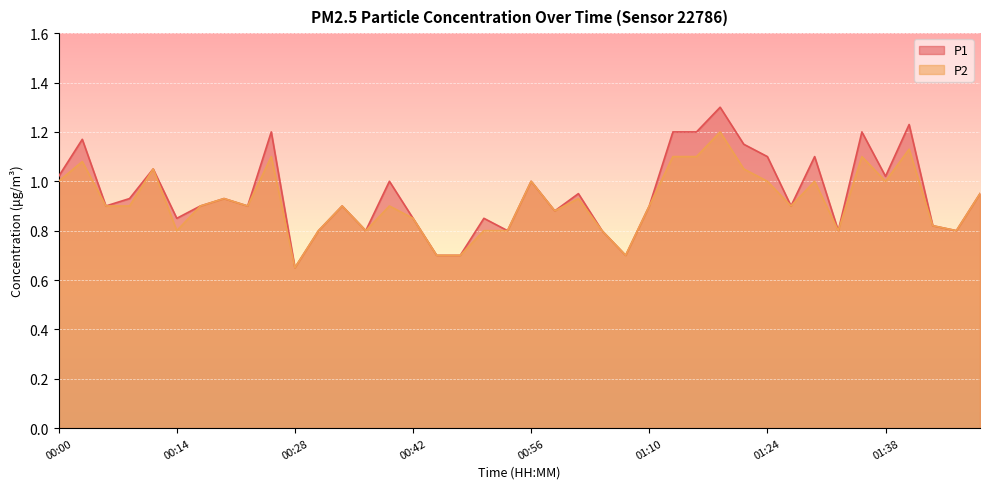

How many series are shown in this chart?

2